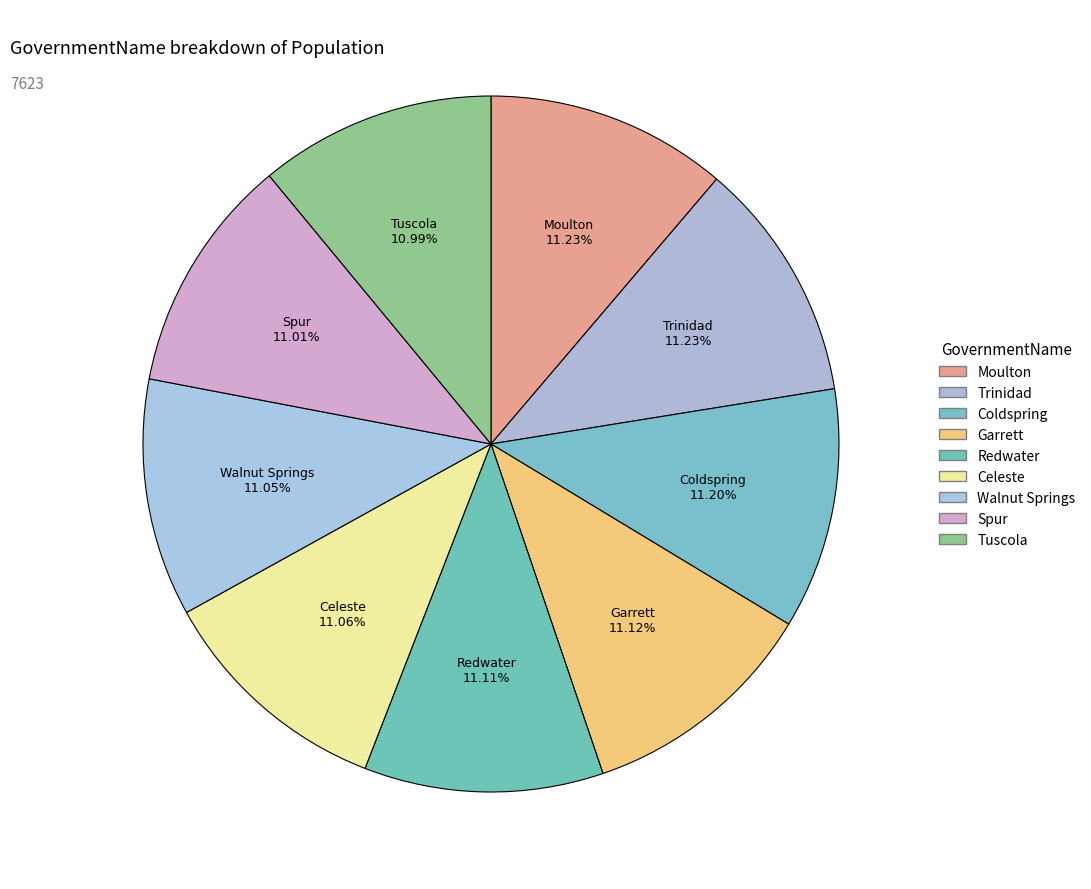

How many segments does this pie chart have?

9